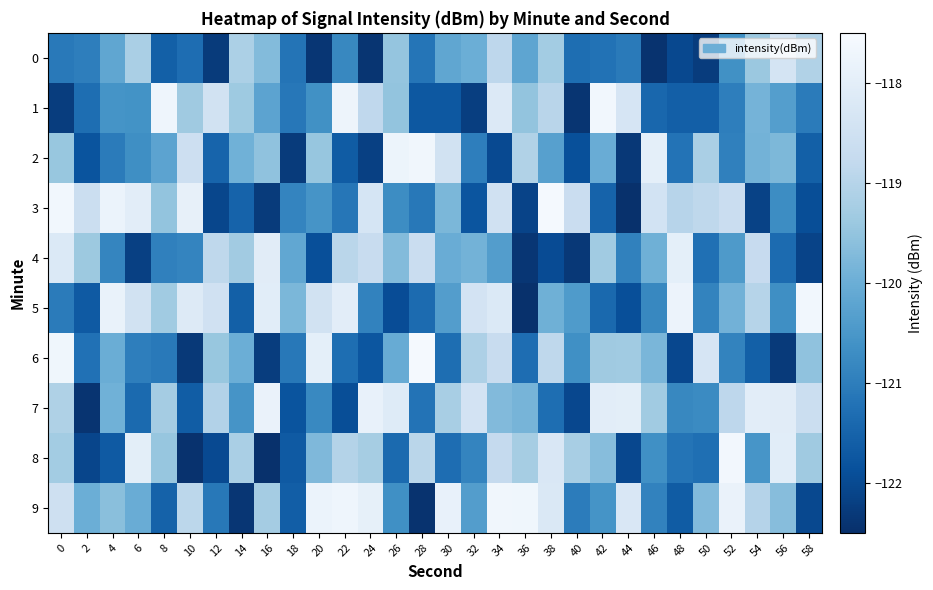

At how many categories does at least one series exceed -120?

30